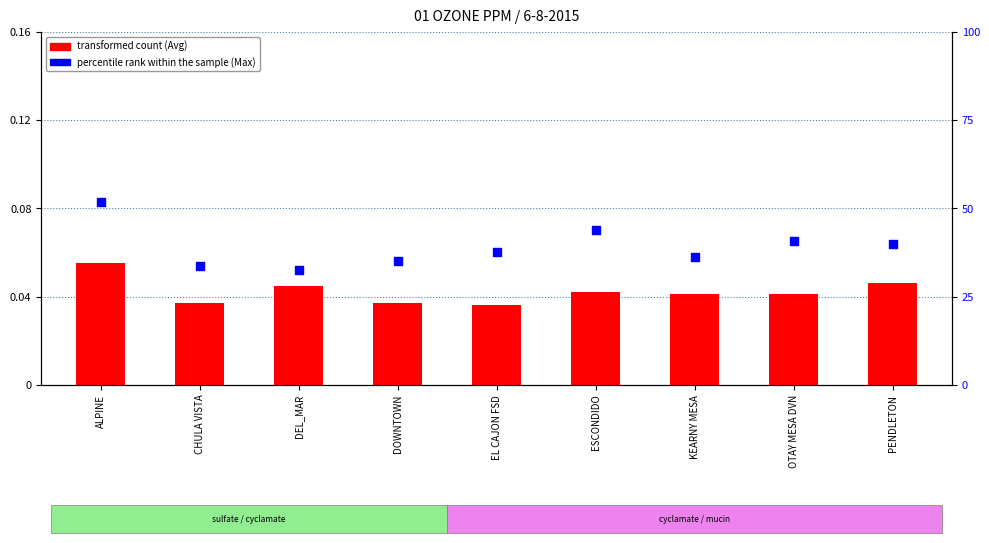

Which series reaches the maximum Y coordinate?

percentile rank within the sample